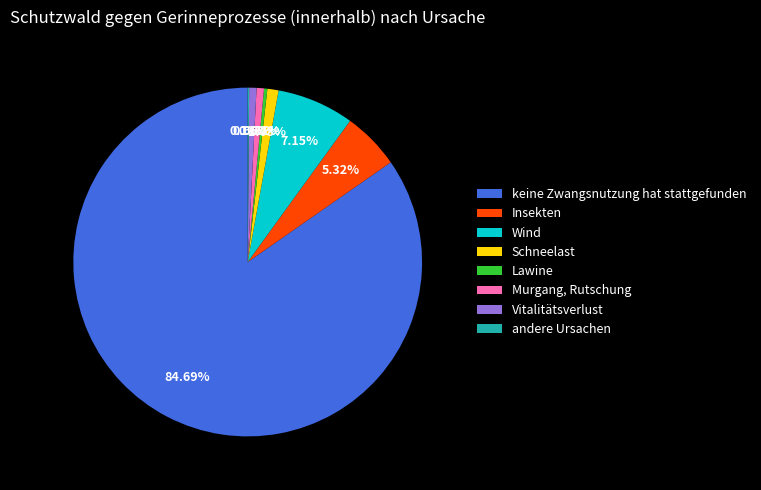

To the nearest percent, what is the combined percentage of keine Zwangsnutzung hat stattgefunden and Vitalitätsverlust?

85%